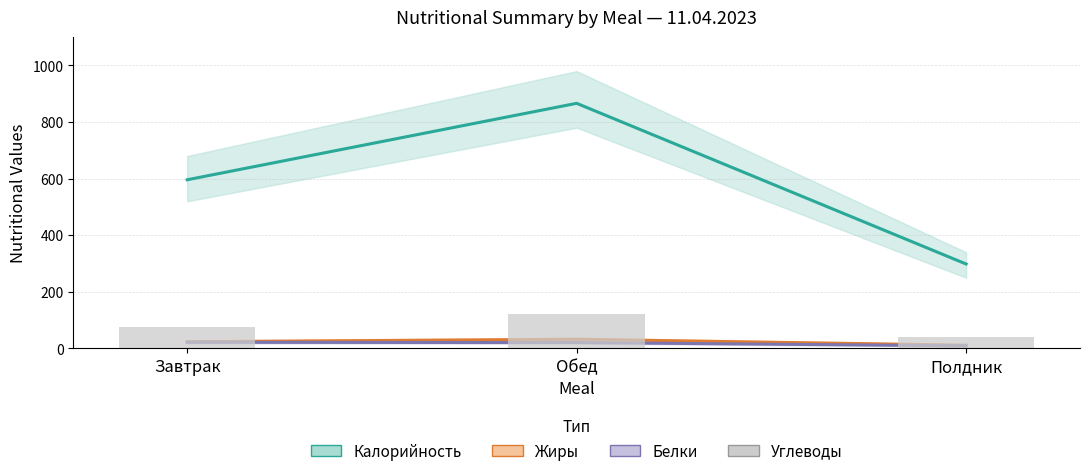

Rank the series by their maximum value, from lowest to highest.

Белки, Жиры, Углеводы, Калорийность